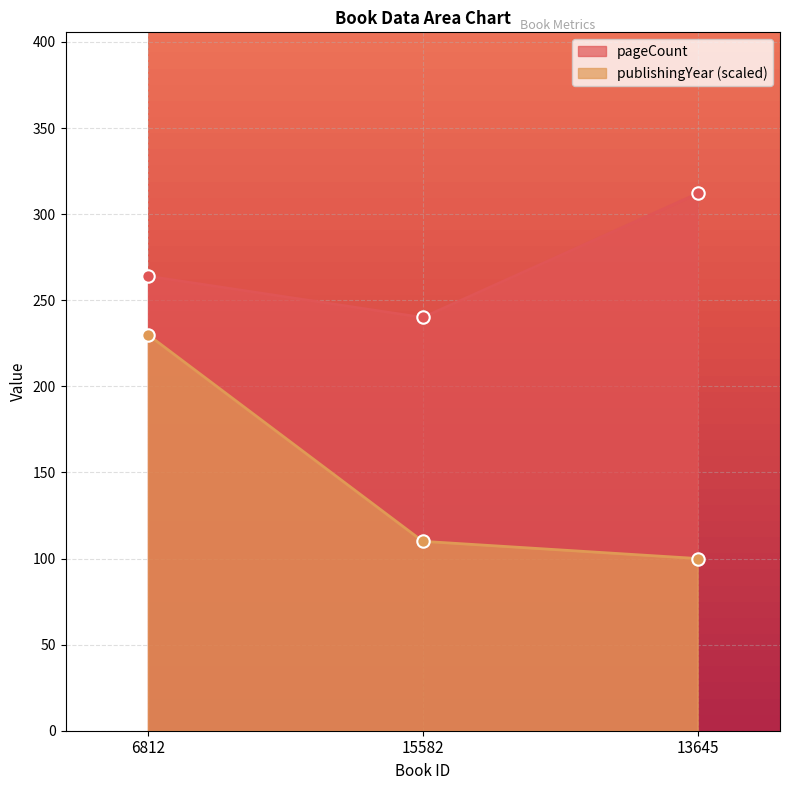

Is the value of pageCount at 13645 greater than the value of publishingYear at 6812?

Yes